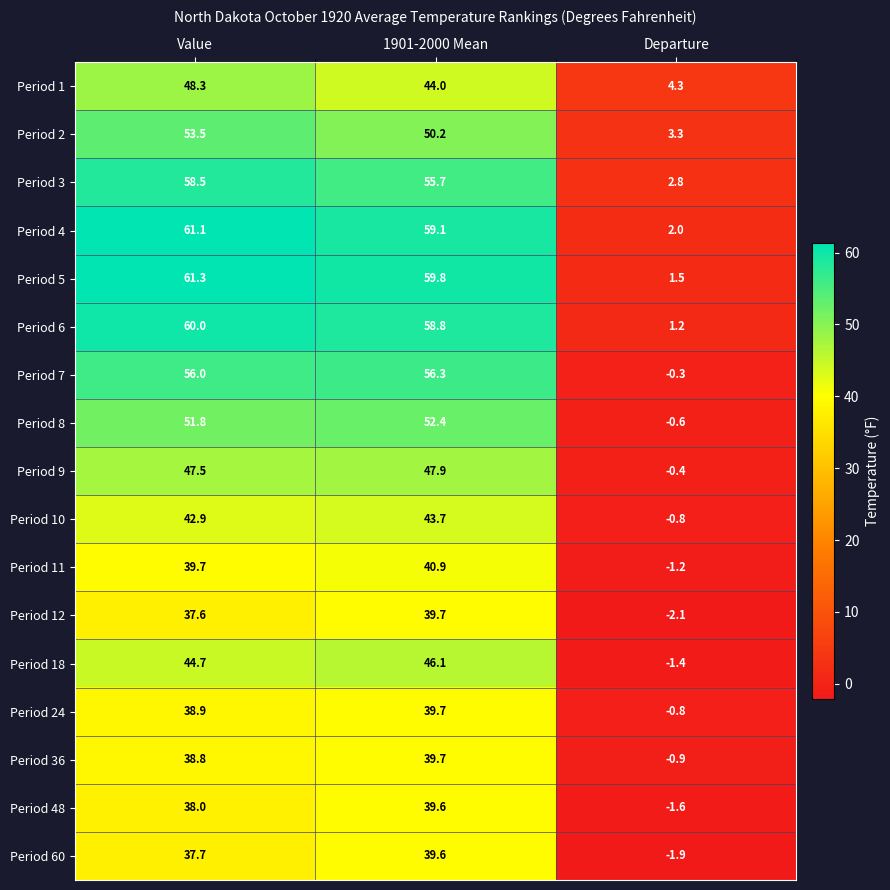

At which category does the chart reach its peak across all series?

Value